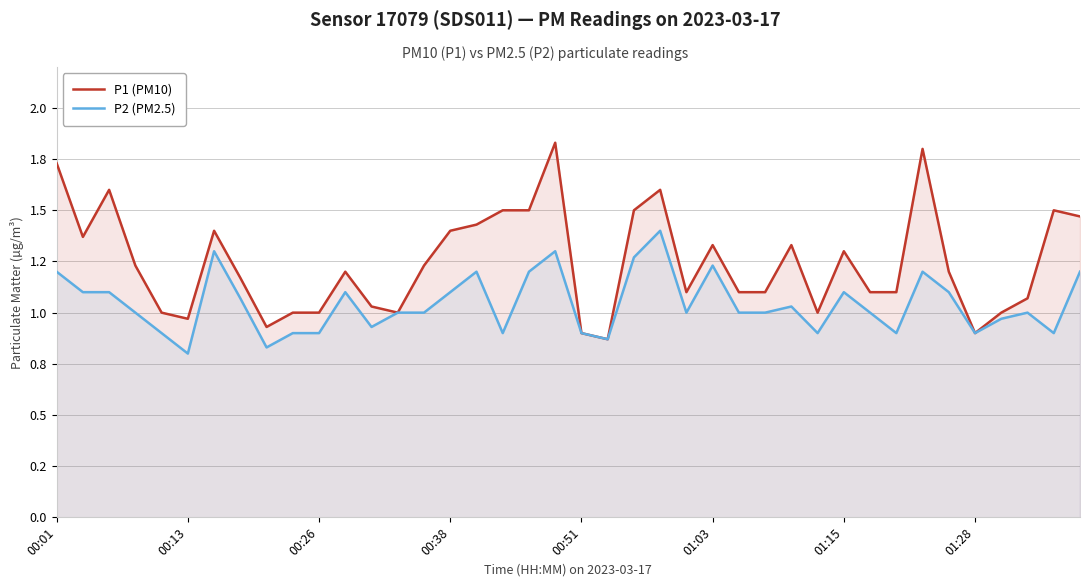

What is the total value across all series at 8?

1.8